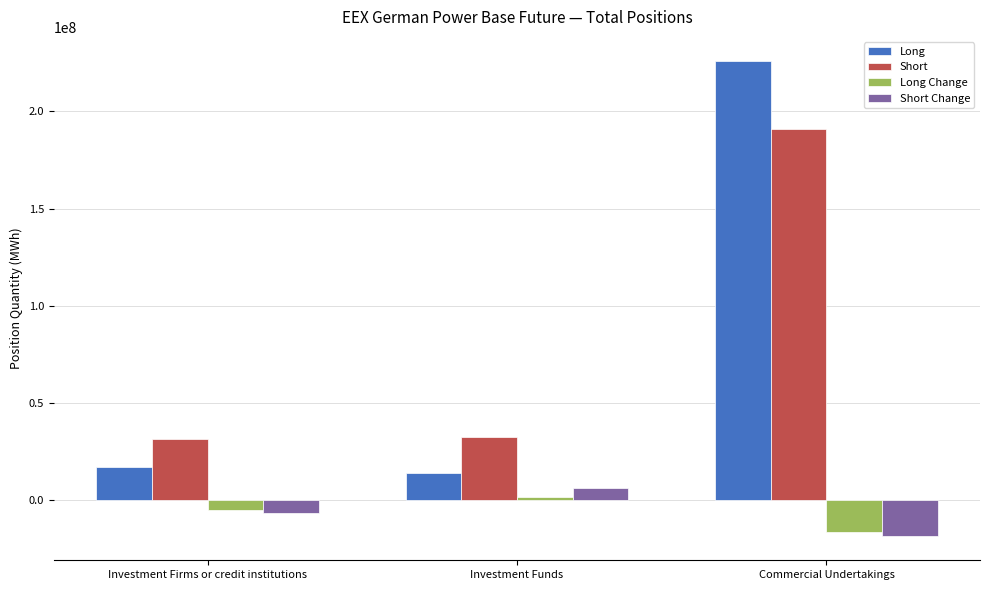

At which label is Short Change closest to -6484073?

Investment Firms or credit institutions